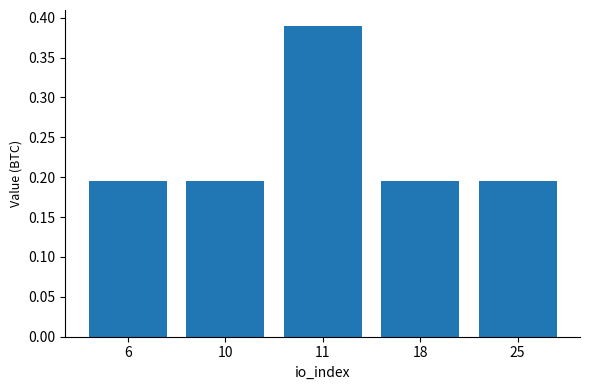

Is it true that the value at 10 is 0.0?

False